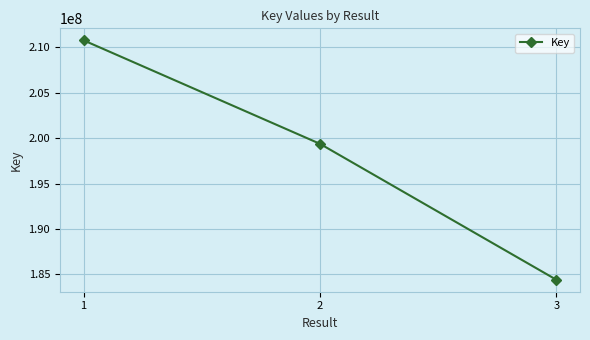

Where is the data nearest to the value 197582667?

2